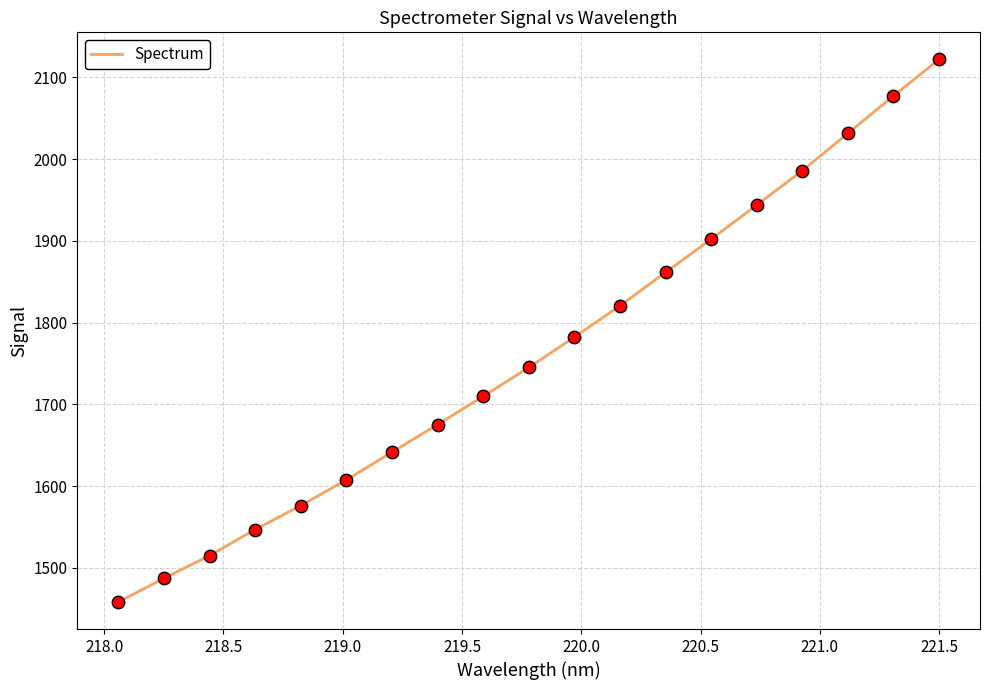

What is the difference between the maximum and minimum values?

663.4